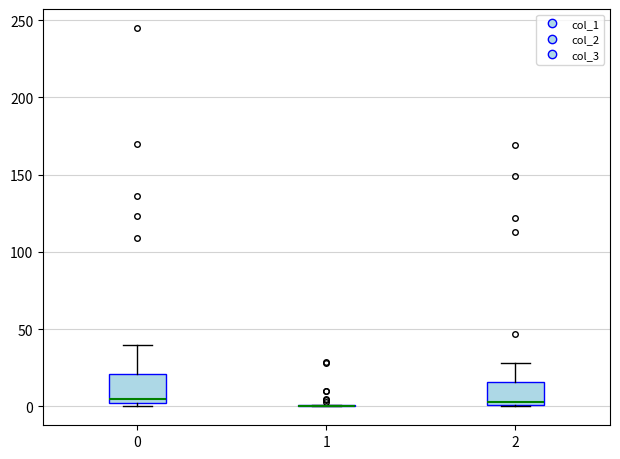

Reading left to right, read every box against the y-axis: the position of its median line, the range the box covers, and the ends of its whiskers. The values are not printed on the chart, so give them approximately, as read against the axis.

0: median 5, box 0 to 20, whiskers 0 (just below the box's lower edge) to 40
1: box collapsed to a line at 0, whiskers 0 to 0
2: median 5, box 0 to 15, whiskers 0 to 30